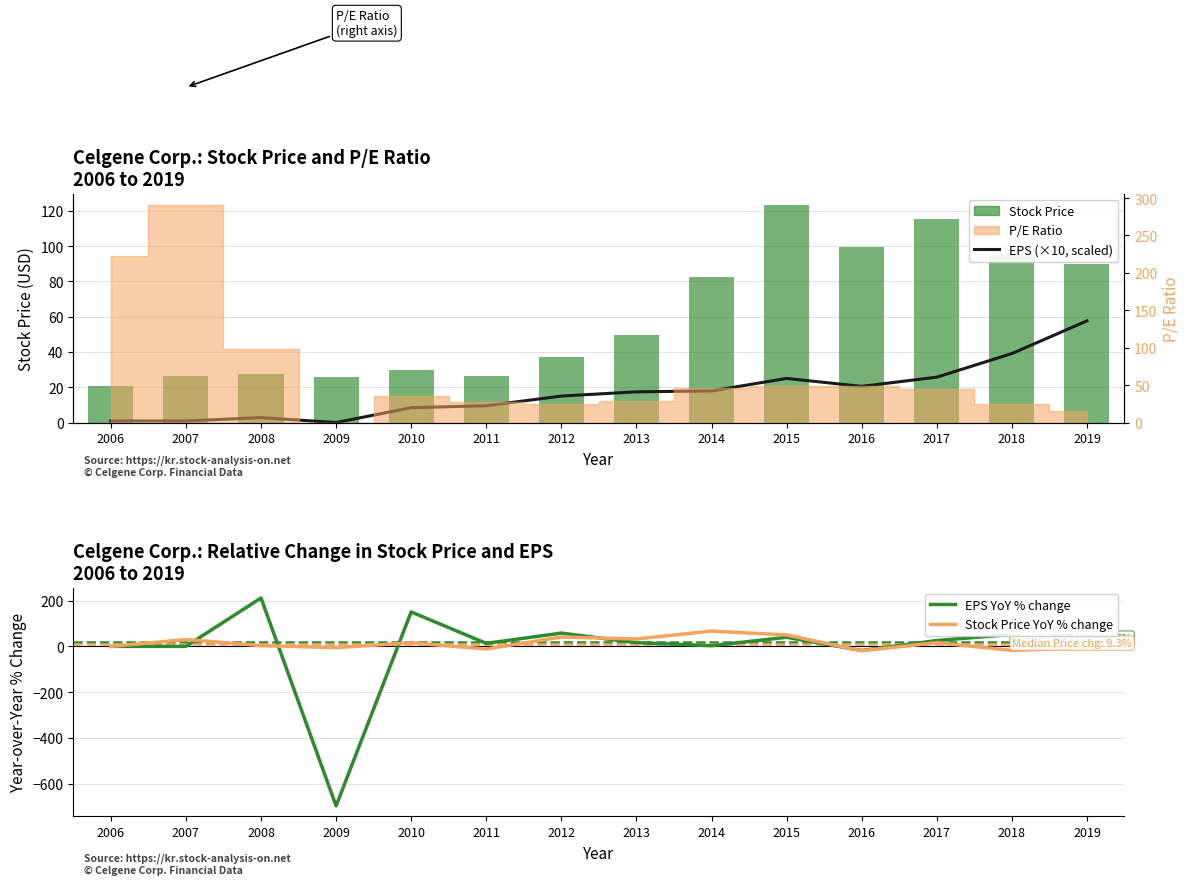

Which series has the widest spread of values?

EPS YoY % change